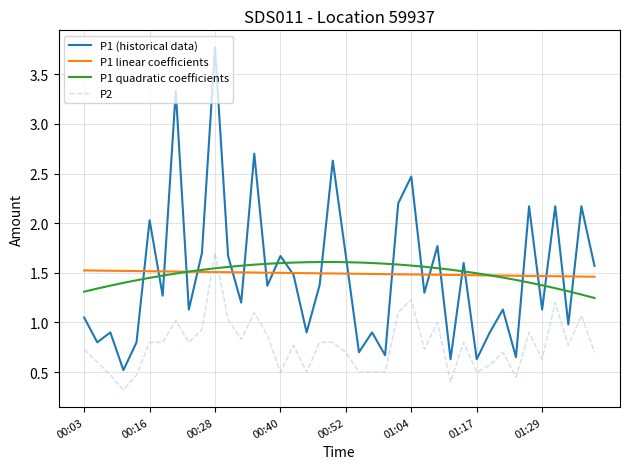

Which series has the widest spread of values?

P1 (historical data)